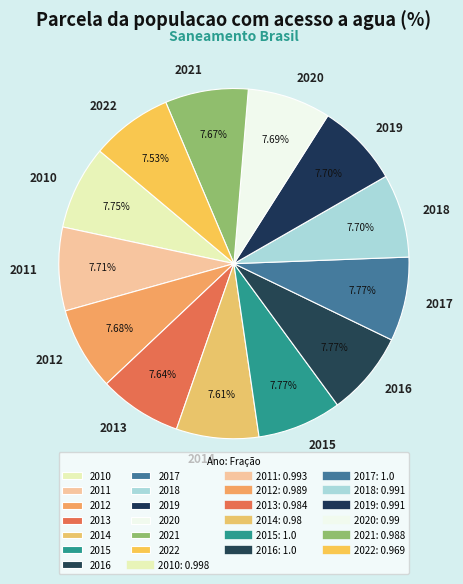

Is 2016 the majority of the pie?

No